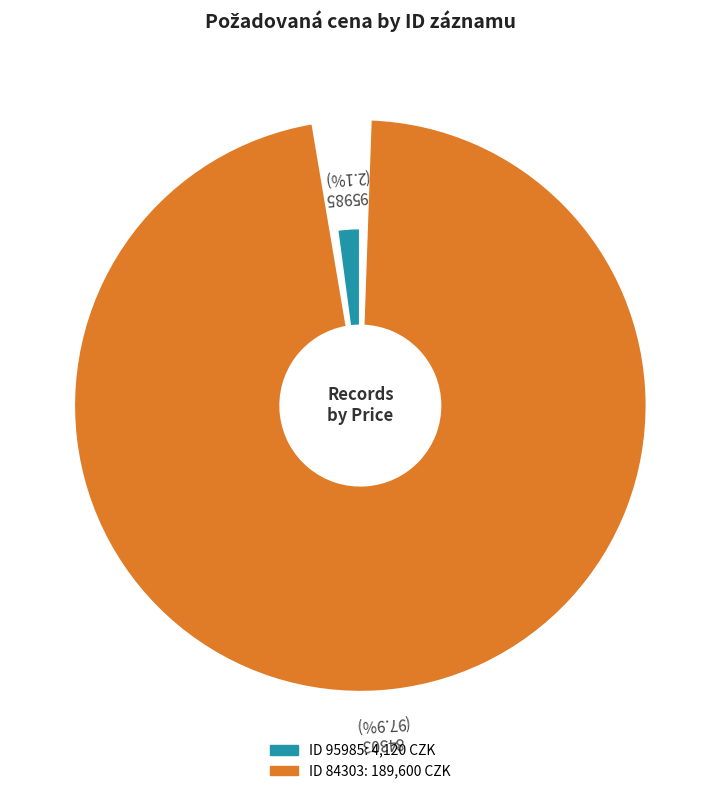

Is the sum of 95985 and 84303 greater than half?

Yes